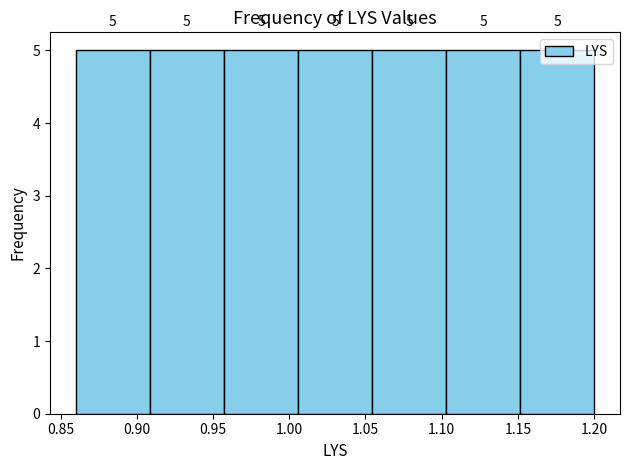

Reading left to right, transcribe this chart: for each bar, give the range it covers on the x-axis and its height. The bar edges are not printed on the chart, so give them approximately, as read against the axis.

0.860 to 0.910: 5
0.910 to 0.955: 5
0.955 to 1.005: 5
1.005 to 1.055: 5
1.055 to 1.105: 5
1.105 to 1.150: 5
1.150 to 1.200: 5